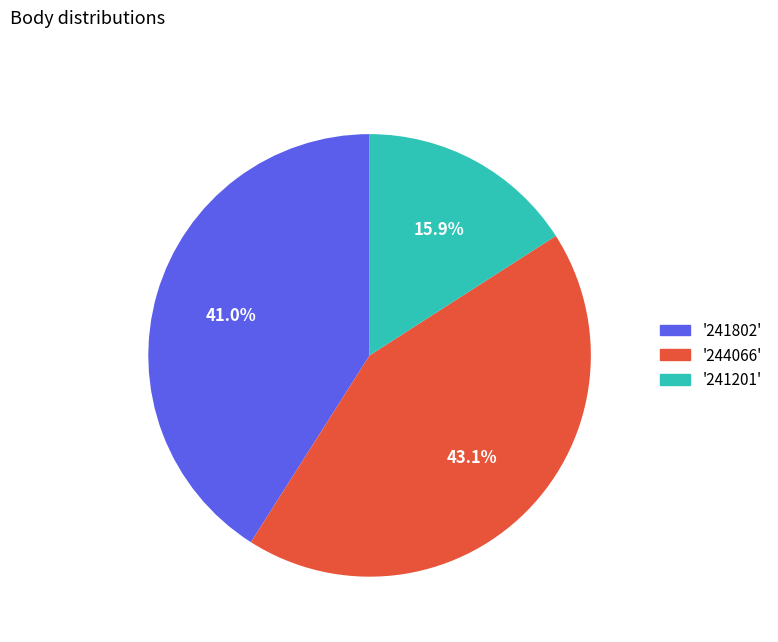

Combined, what portion of the pie is '241802' and '244066'?

84.1%